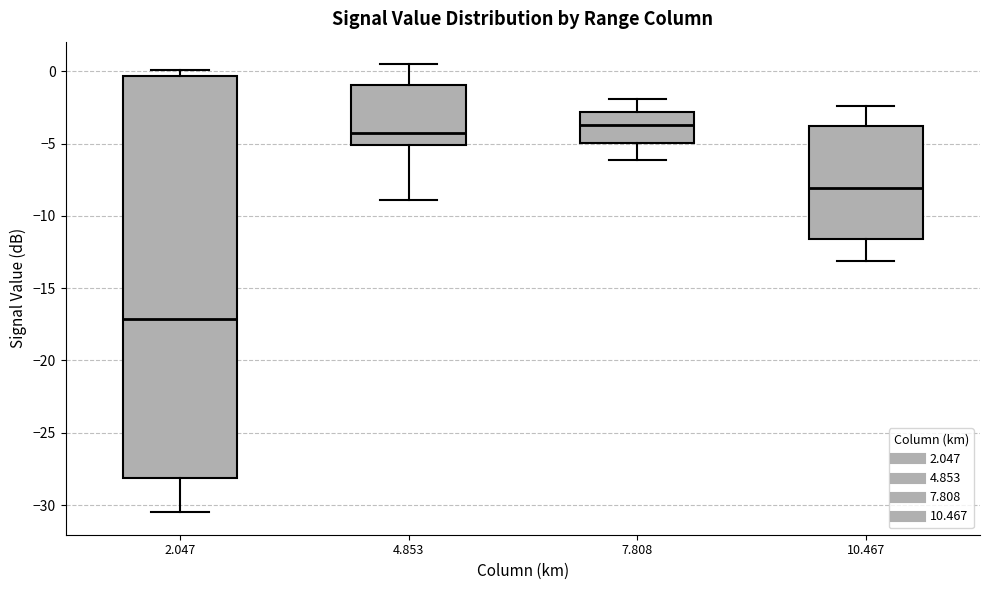

Reading left to right, transcribe this box plot: for each box, give where its median line is, the range the box spans, and where its two whiskers end, as read against the y-axis. The values are not printed on the chart, so give them approximately, as read against the axis.

2.047: median -17.0, box -28.0 to -0.5, whiskers -30.5 to 0.0
4.853: median -4.5, box -5.0 to -1.0, whiskers -9.0 to 0.5
7.808: median -3.5, box -5.0 to -3.0, whiskers -6.0 to -2.0
10.467: median -8.0, box -11.5 to -4.0, whiskers -13.0 to -2.5